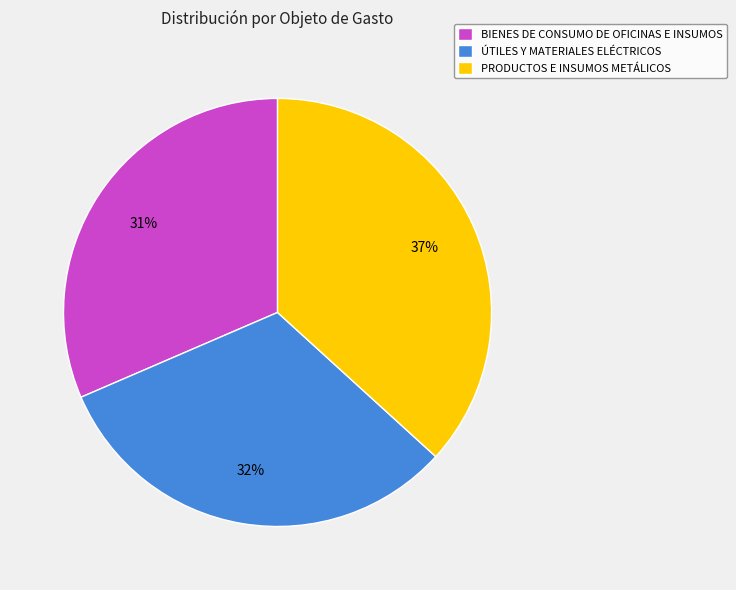

To the nearest percent, what portion does ÚTILES Y MATERIALES ELÉCTRICOS represent?

32%